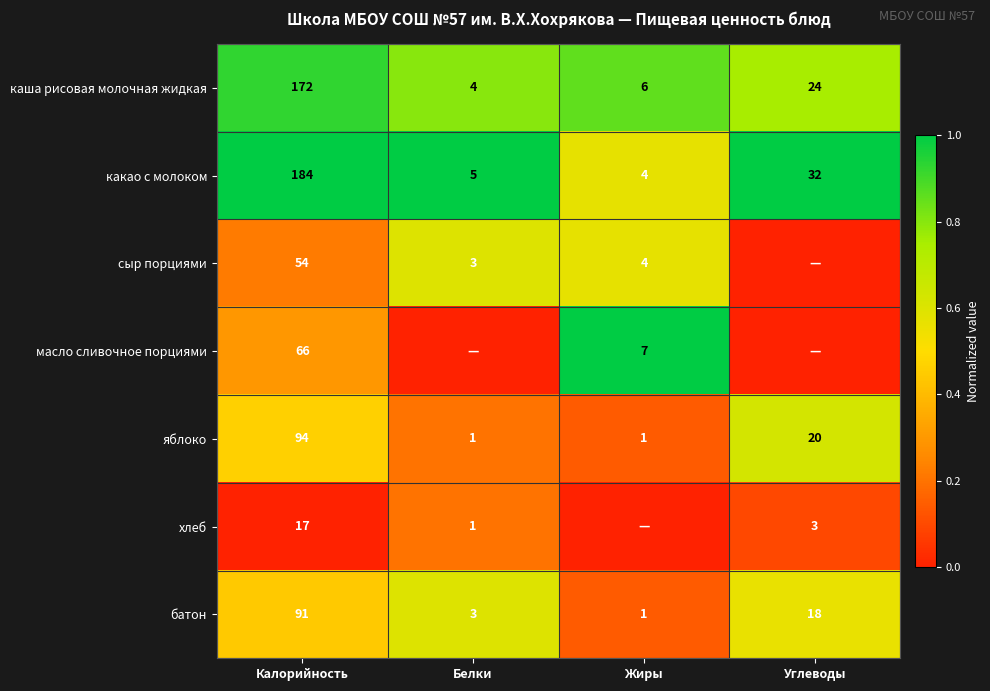

Is the value of какао с молоком at Жиры greater than the value of батон at Калорийность?

No